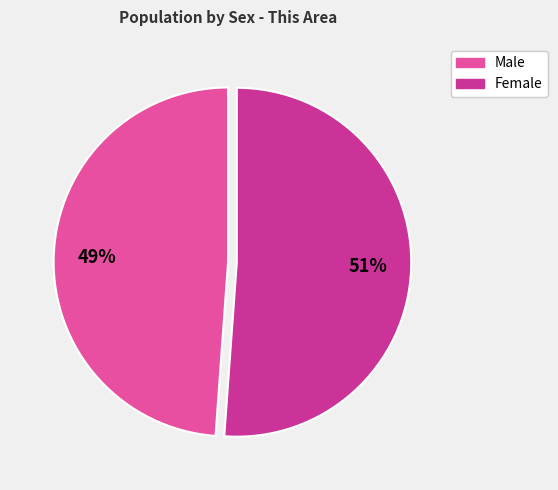

Which slice represents more than half of the pie?

Female